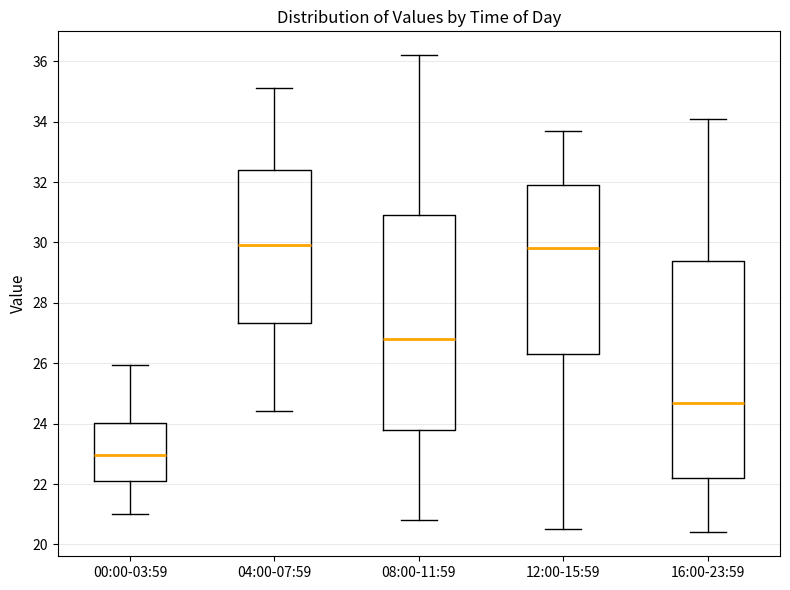

Reading left to right, read every box against the y-axis: the position of its median line, the range the box covers, and the ends of its whiskers. The values are not printed on the chart, so give them approximately, as read against the axis.

00:00-03:59: median 23.0, box 22.2 to 24.0, whiskers 21.0 to 26.0
04:00-07:59: median 30.0, box 27.4 to 32.4, whiskers 24.4 to 35.2
08:00-11:59: median 26.8, box 23.8 to 31.0, whiskers 20.8 to 36.2
12:00-15:59: median 29.8, box 26.4 to 32.0, whiskers 20.6 to 33.8
16:00-23:59: median 24.8, box 22.2 to 29.4, whiskers 20.4 to 34.2